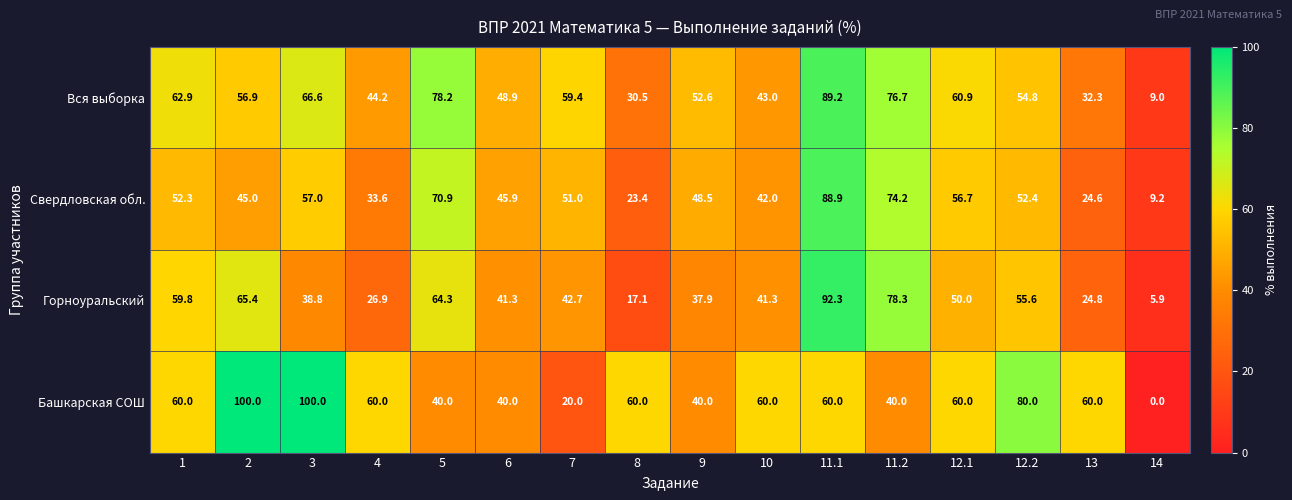

Which category has the lowest value across all series?

14